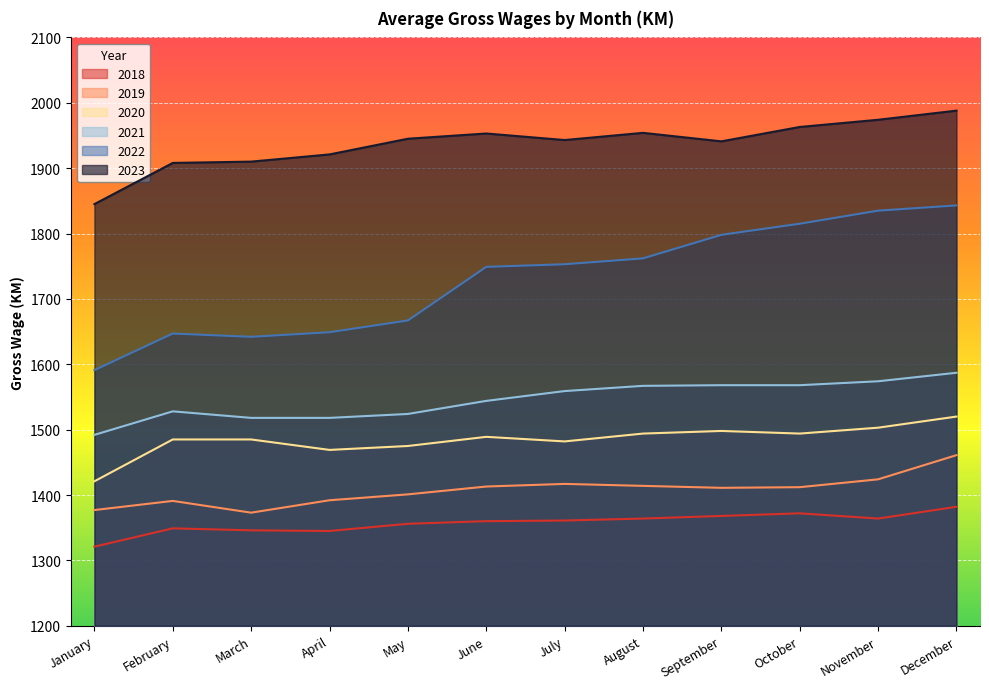

True or false: 2019 and 2018 cross at least once.

False